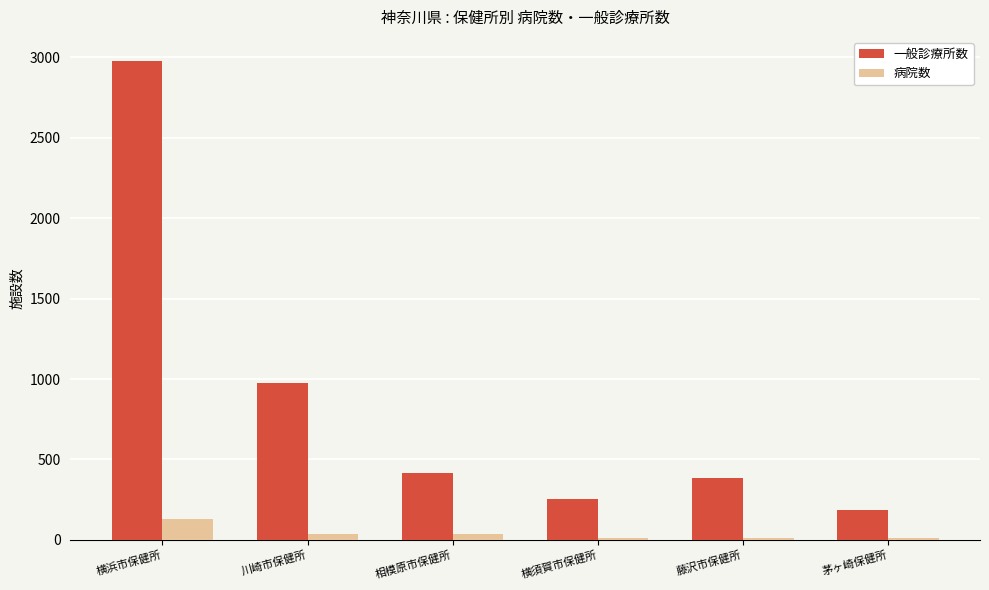

What is the sum of all 病院数 values?

244